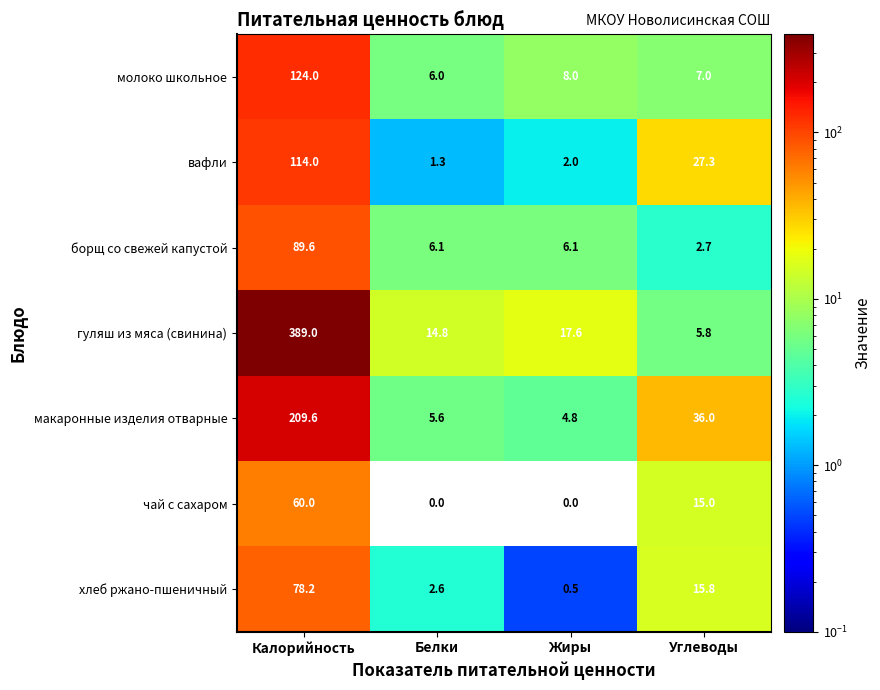

What is the difference between the maximum and minimum values in the макаронные изделия отварные series?

204.8